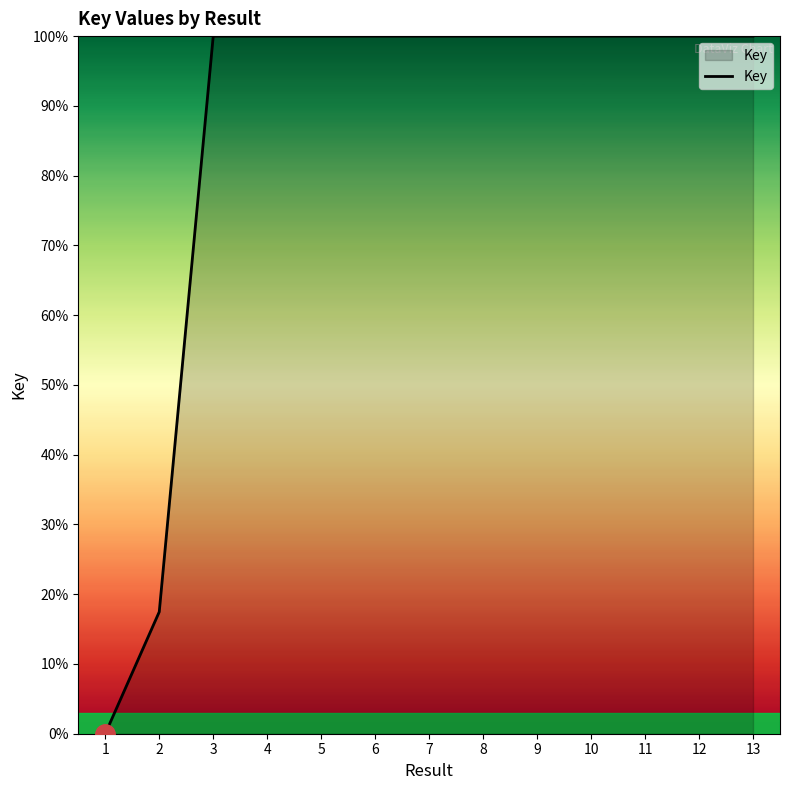

What is the difference between the maximum and minimum values?

100.0